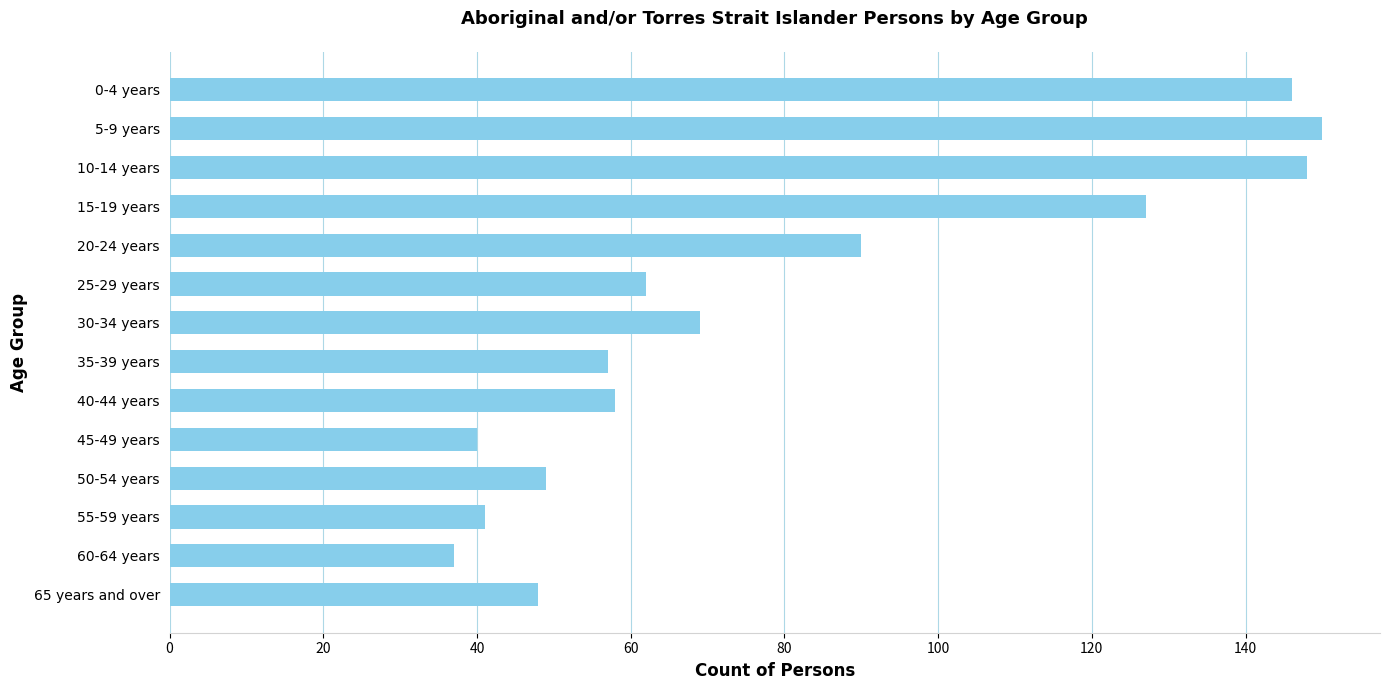

What is the smallest value displayed?

37